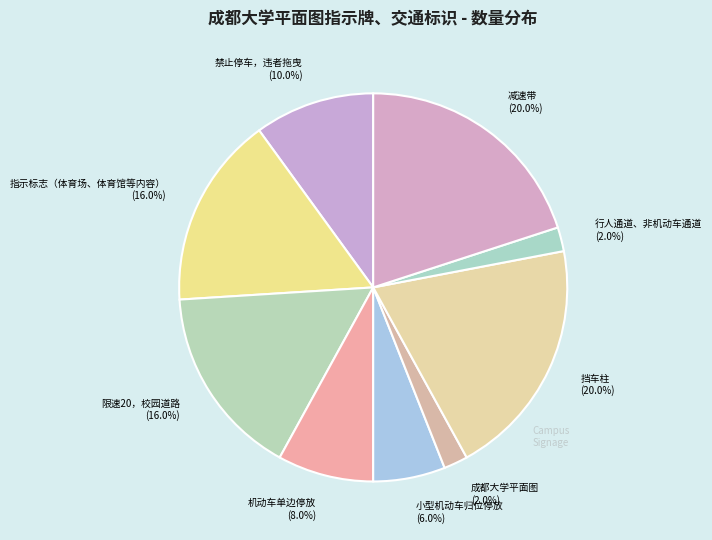

How many segments does this pie chart have?

9